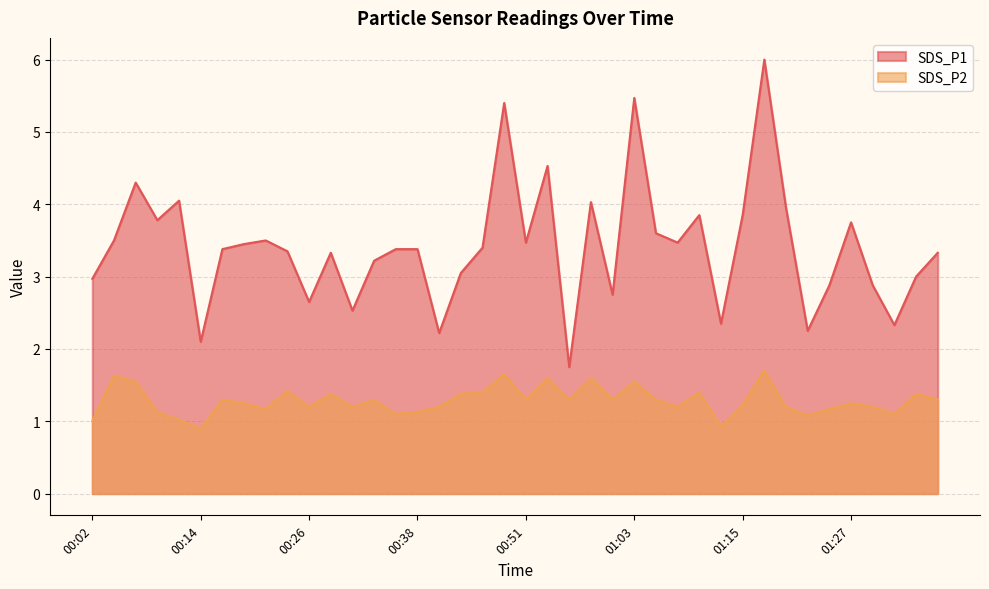

Which has a higher value, 00:46 or 00:36?

00:46